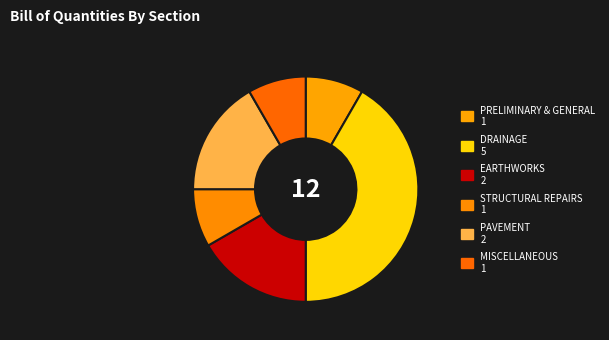

To the nearest percent, what is the difference between the largest and smallest slice percentages?

33%